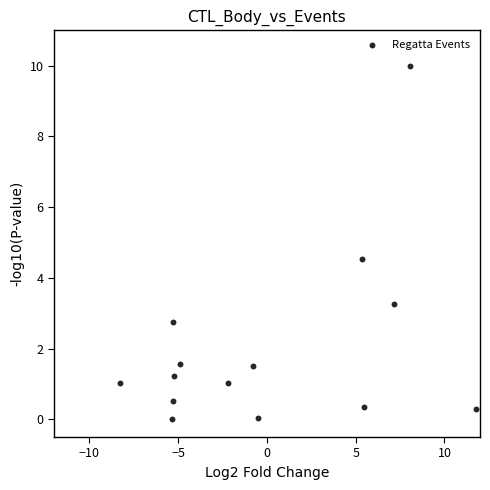

What Y value in the scatter plot is closest to 5?

4.5